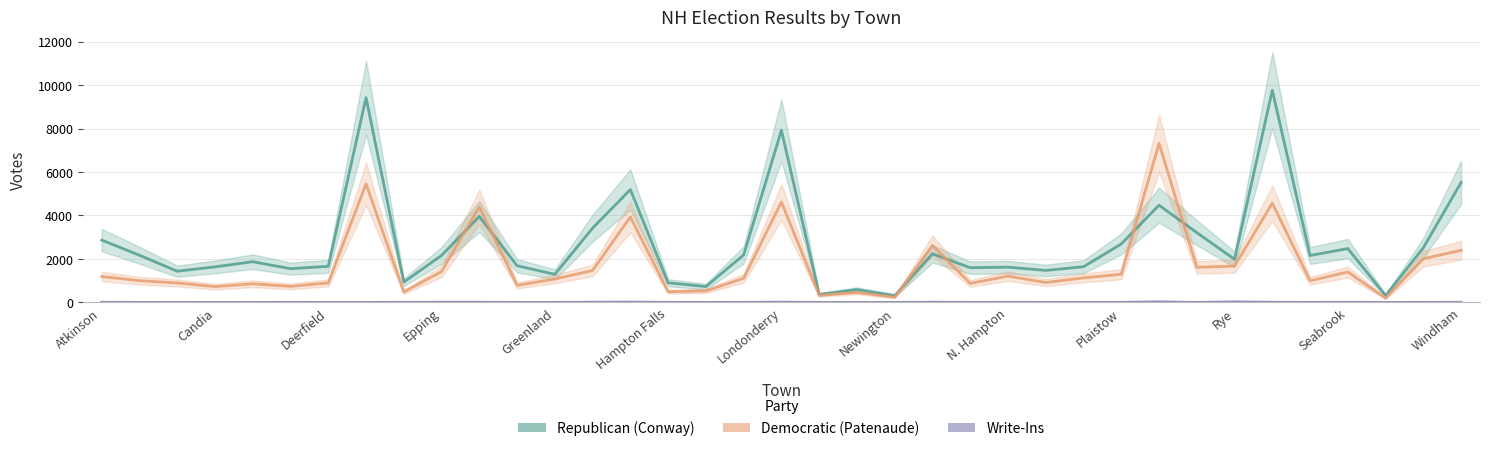

What is the sum of all Write-Ins values?

190